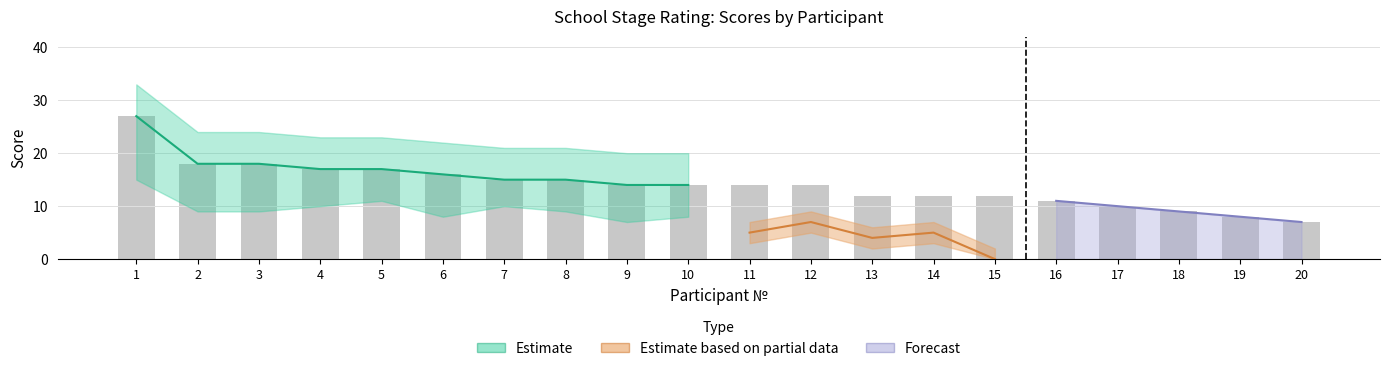

Which label corresponds to the largest value in the chart?

1